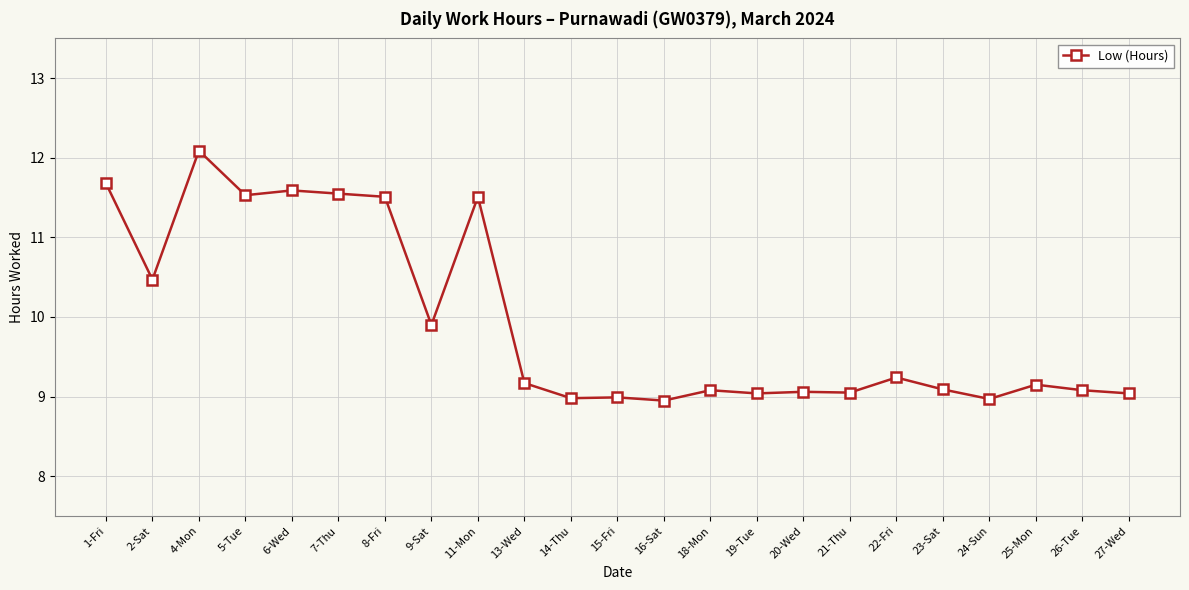

What is the difference between the values at 1-Fri and 16-Sat?

2.7